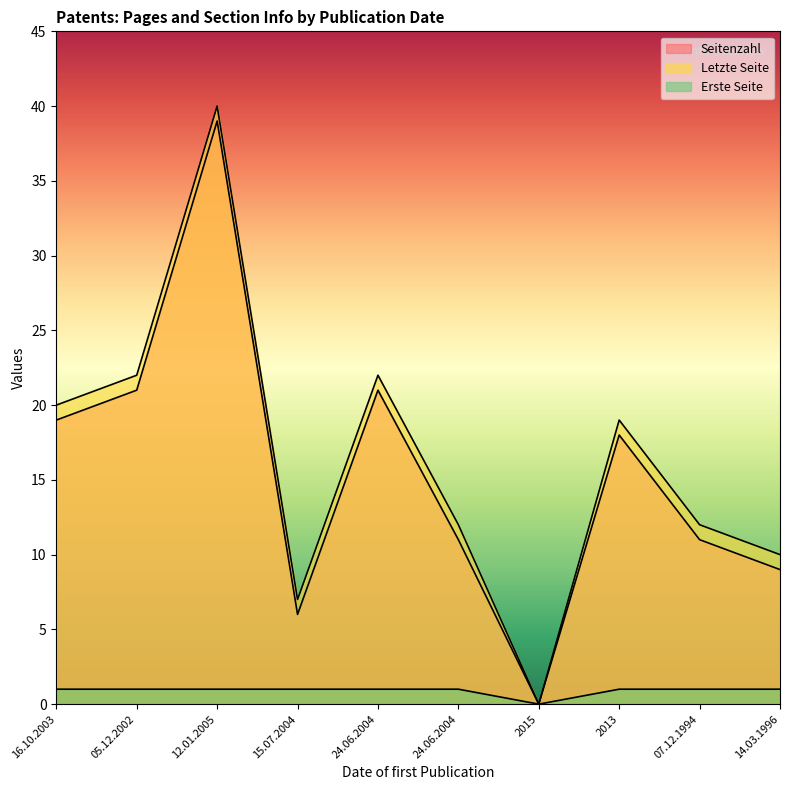

What is the sum of the Erste Seite values at 2015 and 24.06.2004?

1